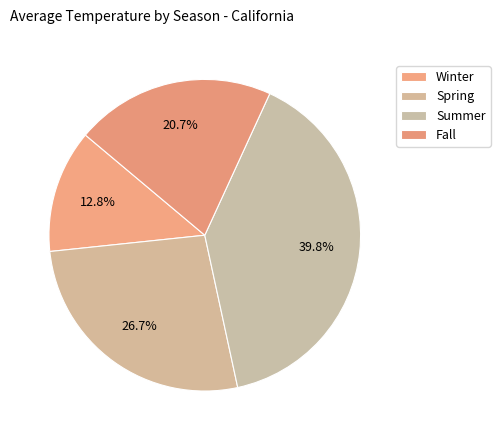

Count the number of slices in the pie.

4